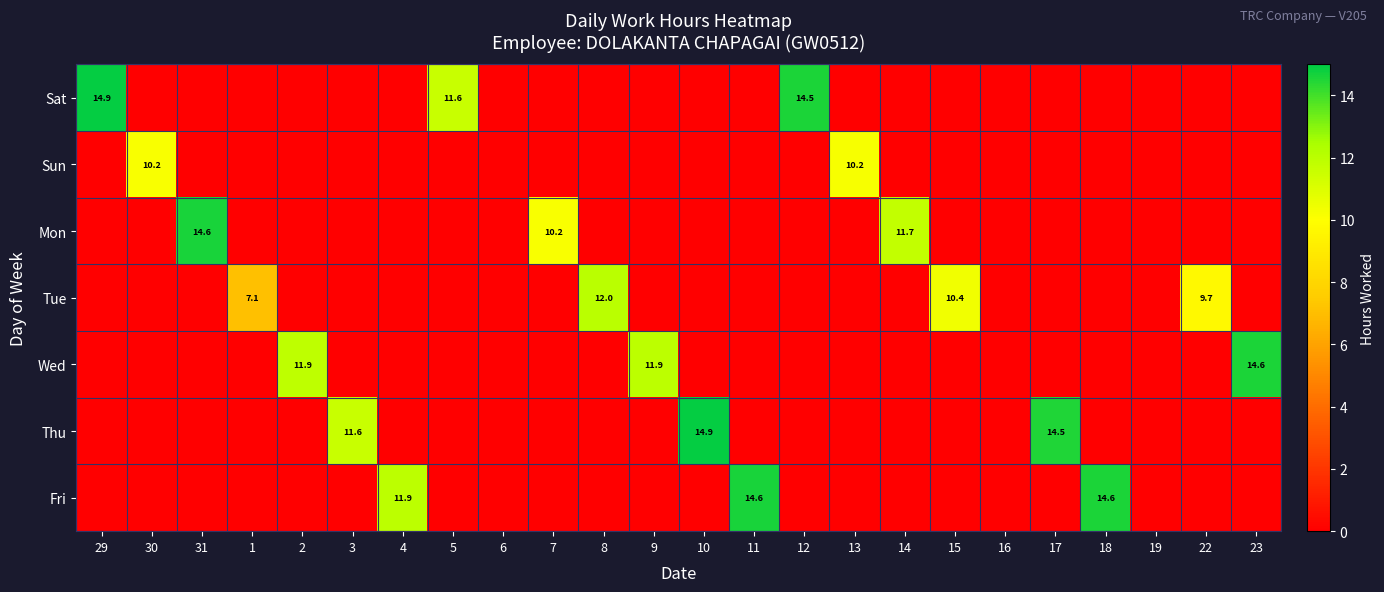

What is the difference between the maximum and minimum values in the Sun series?

10.2